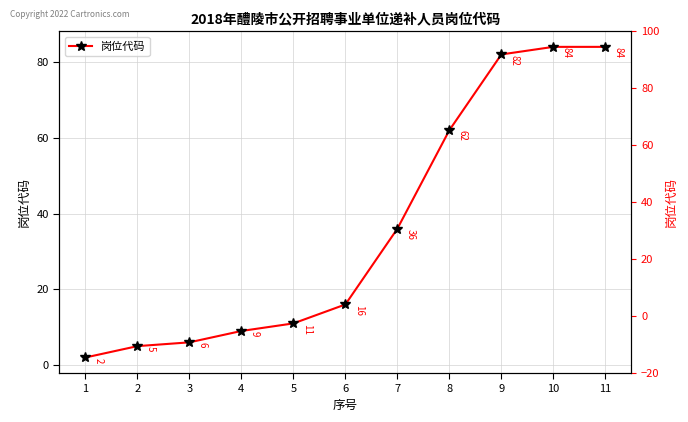

Reading left to right, list all the values displayed in this chart.

2	5	6	9	11	16	36	62	82	84	84